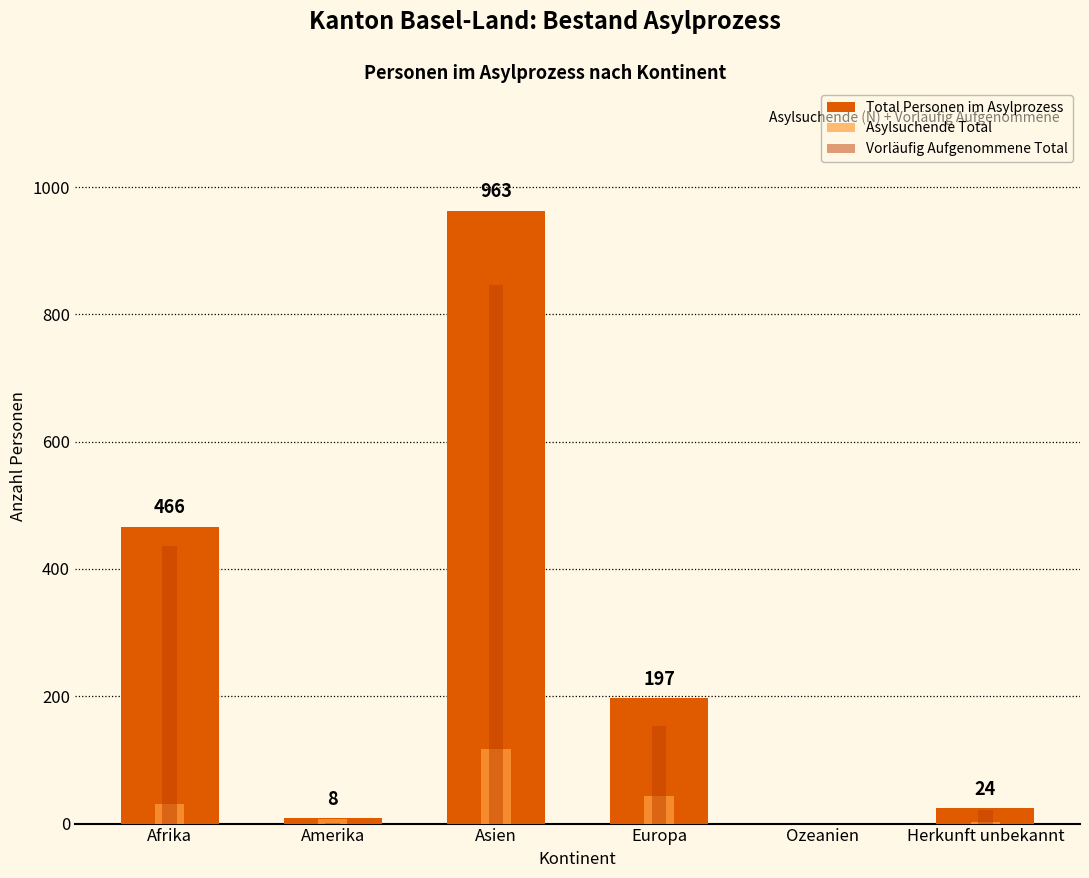

Reading left to right, extract all data points from this chart.

Total Personen im Asylprozess: Afrika=466	Amerika=8	Asien=963	Europa=197	Ozeanien=0	Herkunft unbekannt=24
Asylsuchende Total: Afrika=30	Amerika=7	Asien=117	Europa=44	Ozeanien=0	Herkunft unbekannt=2
Vorläufig Aufgenommene Total: Afrika=436	Amerika=1	Asien=846	Europa=153	Ozeanien=0	Herkunft unbekannt=22